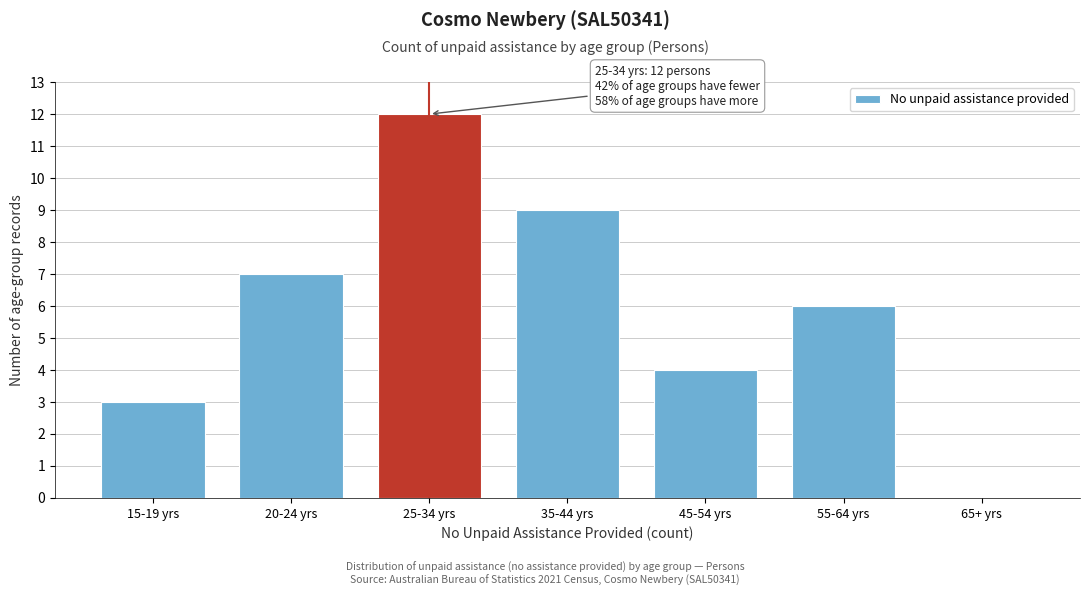

Reading right to left, extract all data points from this chart.

65+ yrs=0	55-64 yrs=6	45-54 yrs=4	35-44 yrs=9	25-34 yrs=12	20-24 yrs=7	15-19 yrs=3